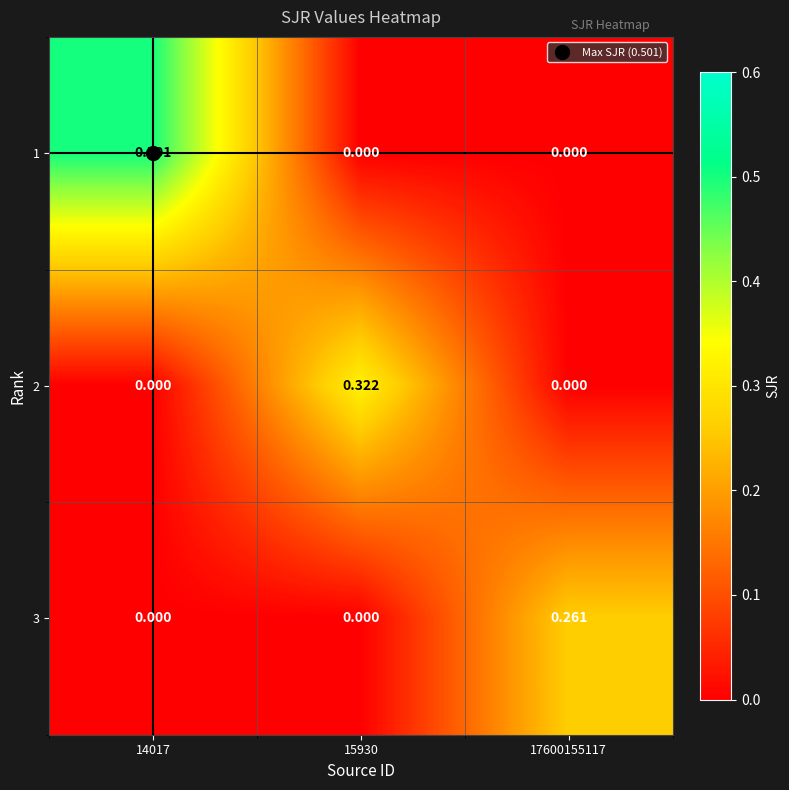

Is the value of 1 at 14017 greater than the value of 3 at 14017?

Yes